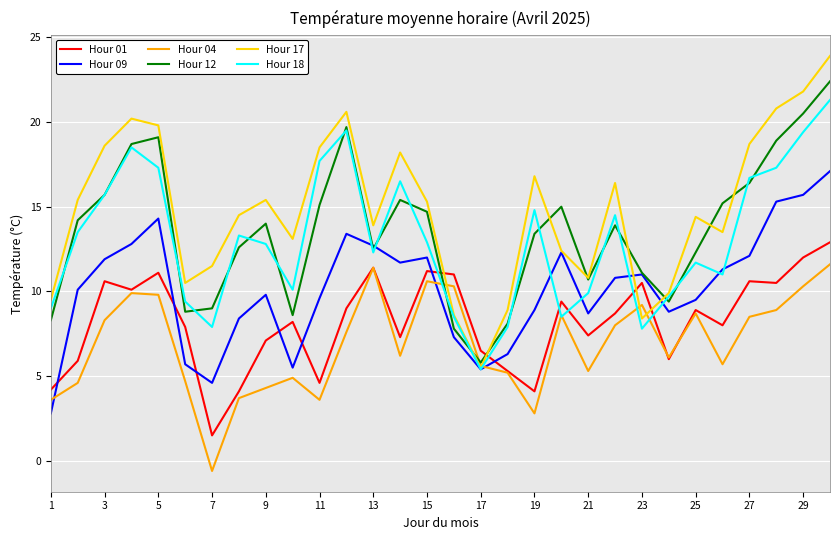

What is the maximum value for Hour 12?

22.4